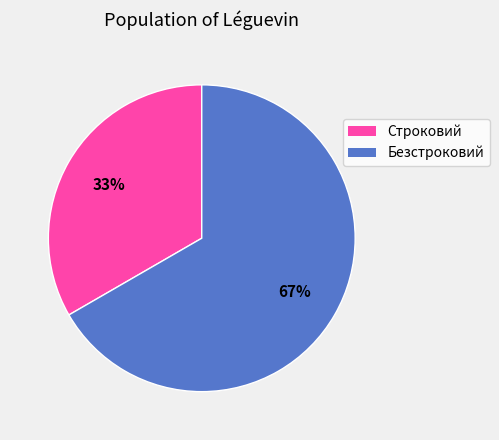

Is the sum of Безстроковий and Строковий greater than half?

Yes